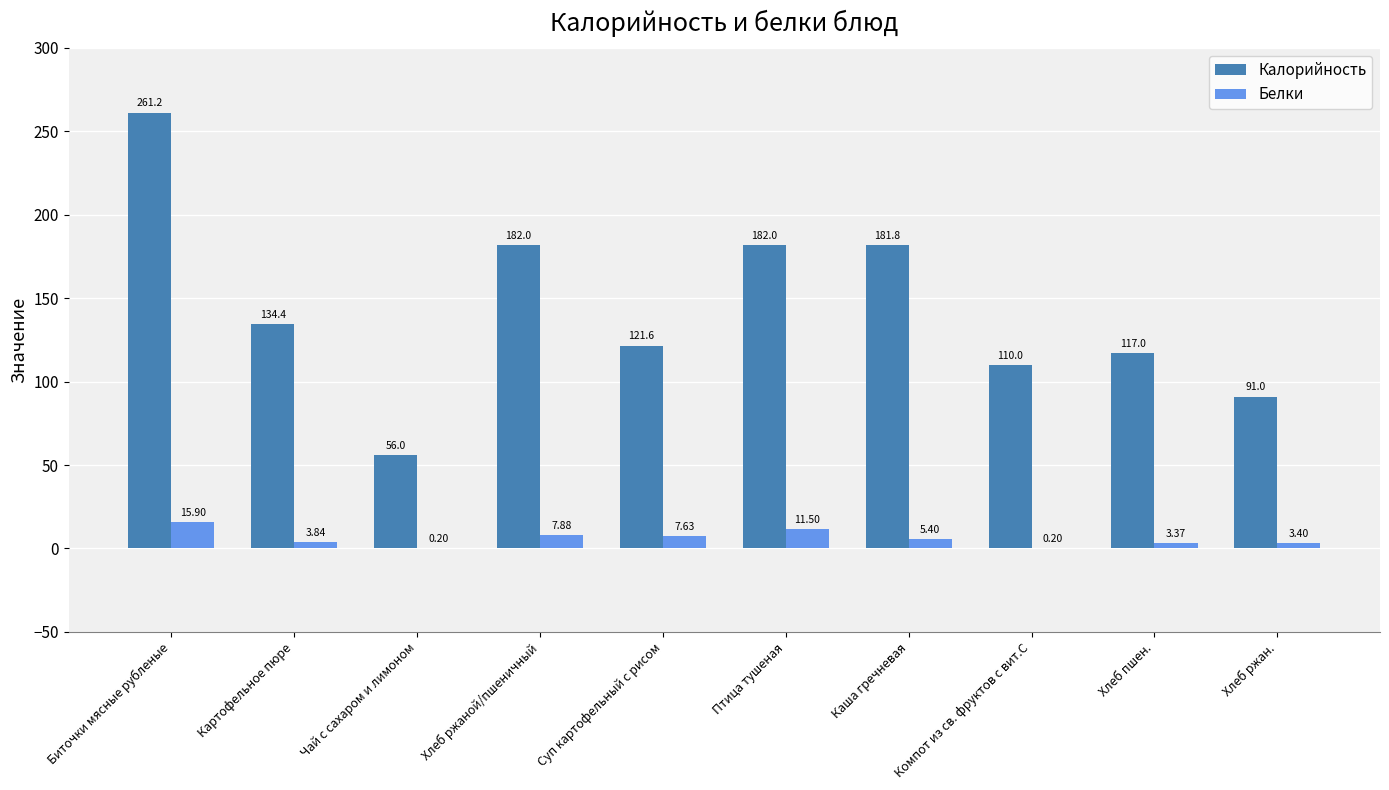

What is the sum of the Калорийность values at Компот из св. фруктов с вит.С and Каша гречневая?

291.8